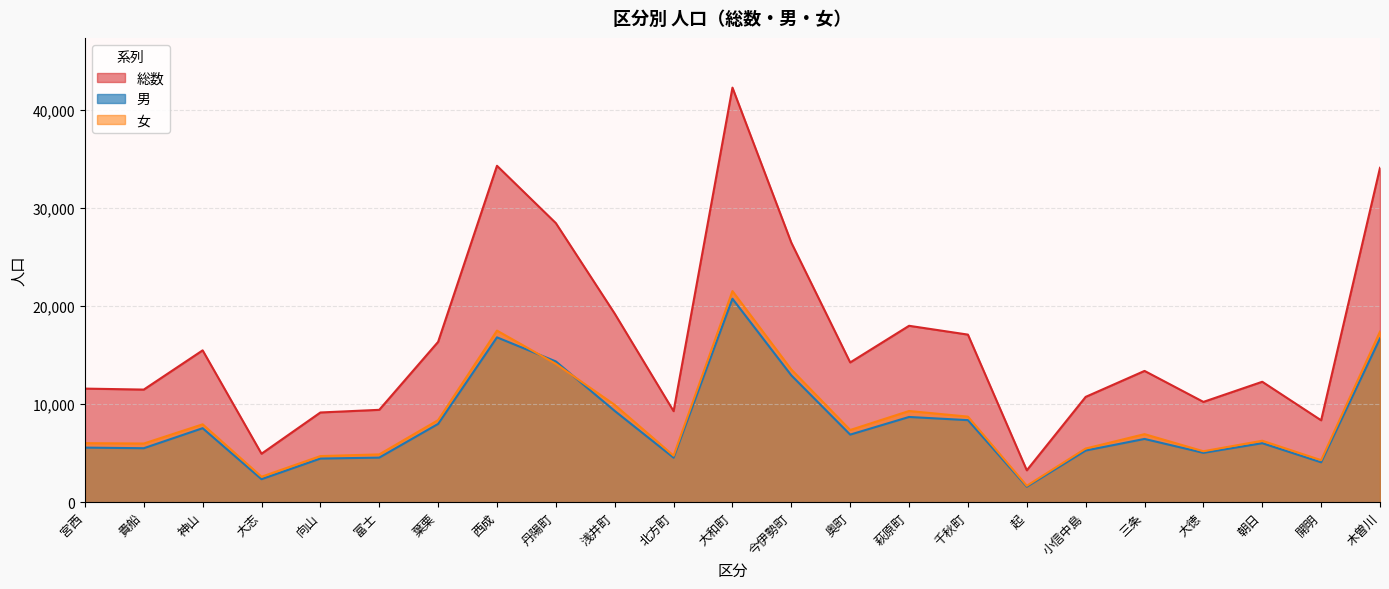

How many data points in 総数 are above 13391?

11